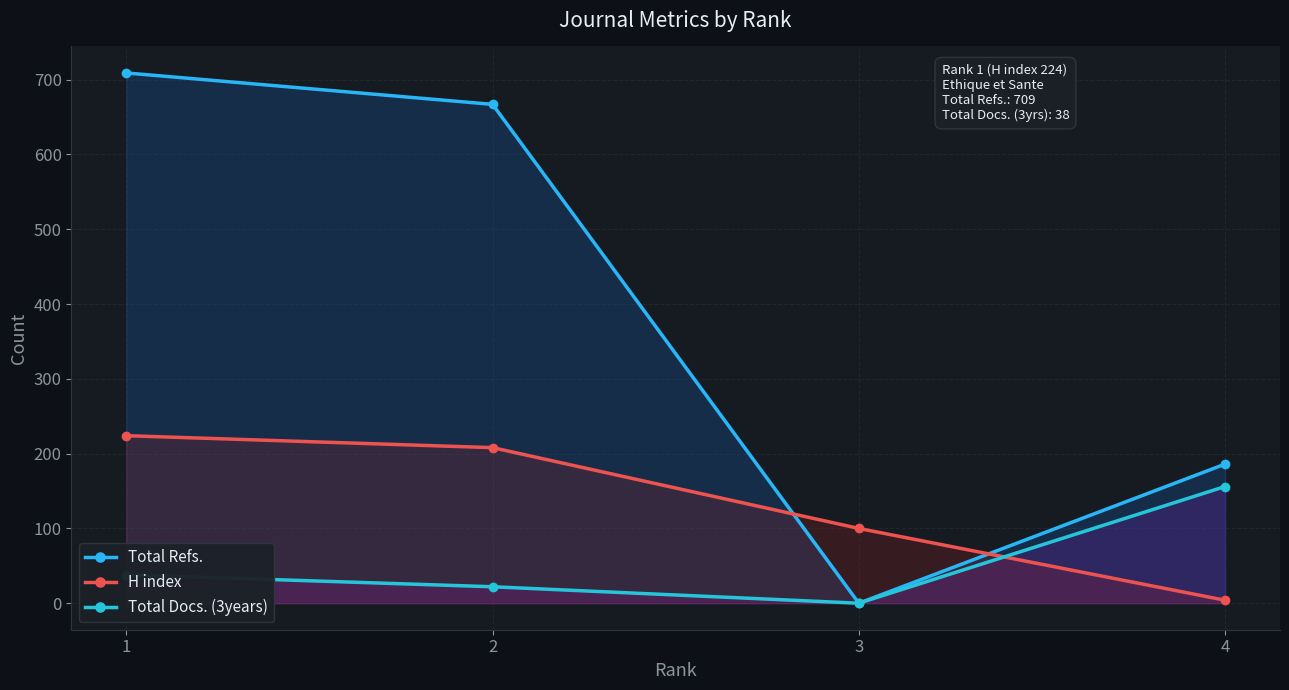

Rank the categories by H index value from lowest to highest.

4, 3, 2, 1